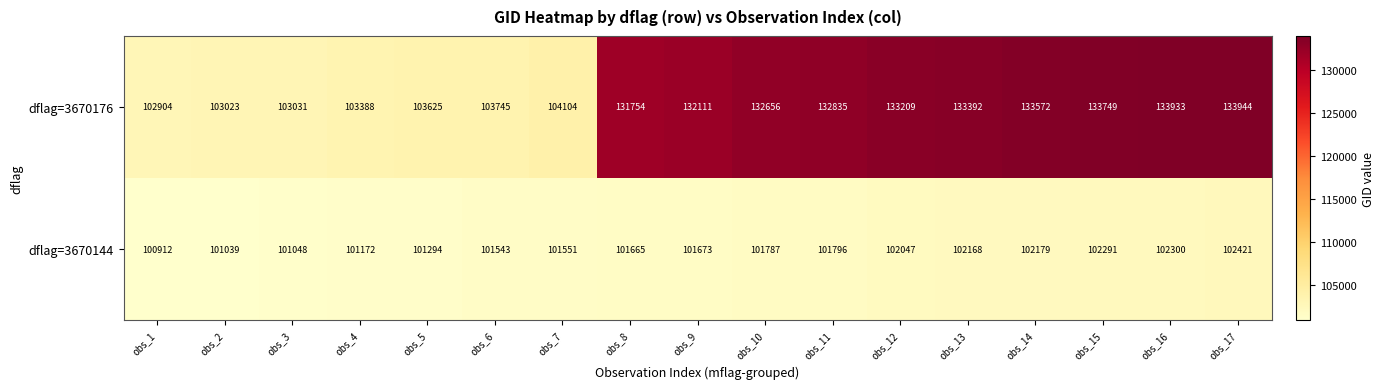

At how many categories does at least one series exceed 113219?

10